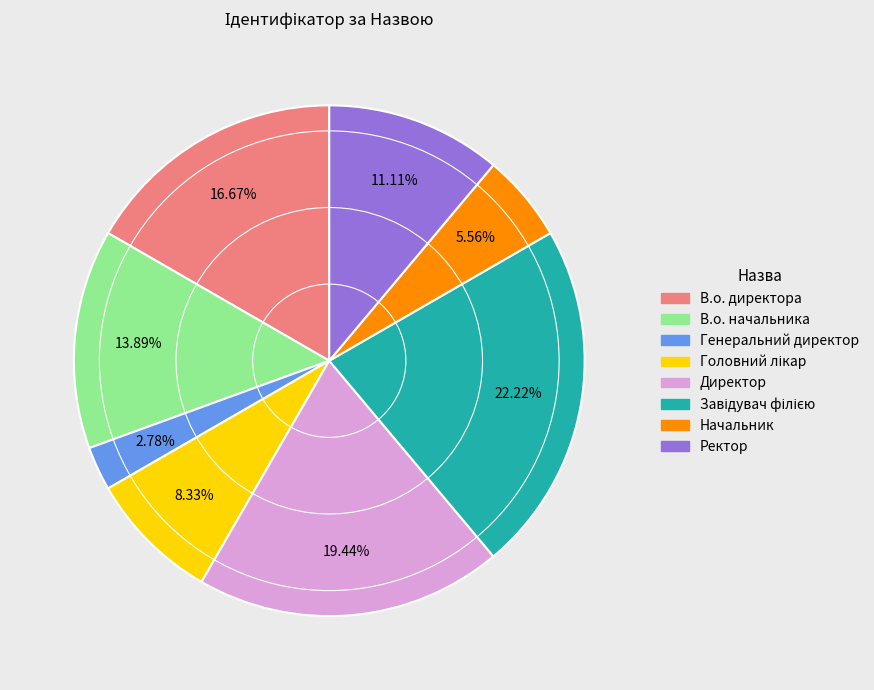

To the nearest percent, what is the average slice percentage?

12%